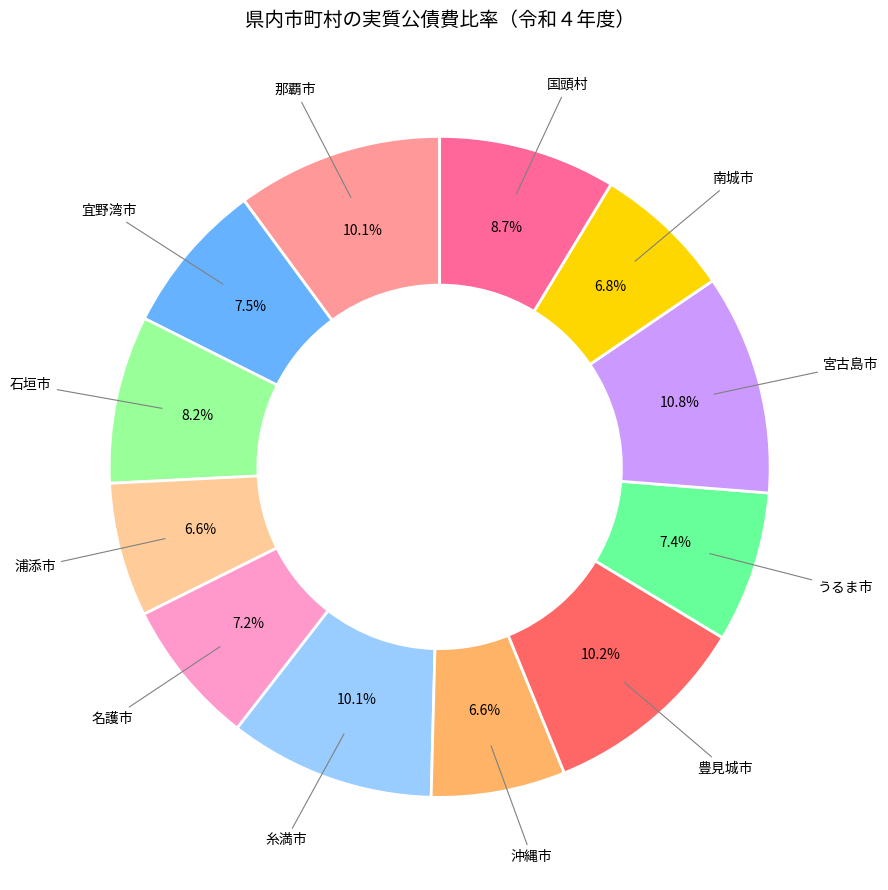

Is there any slice that represents more than half of the pie?

No